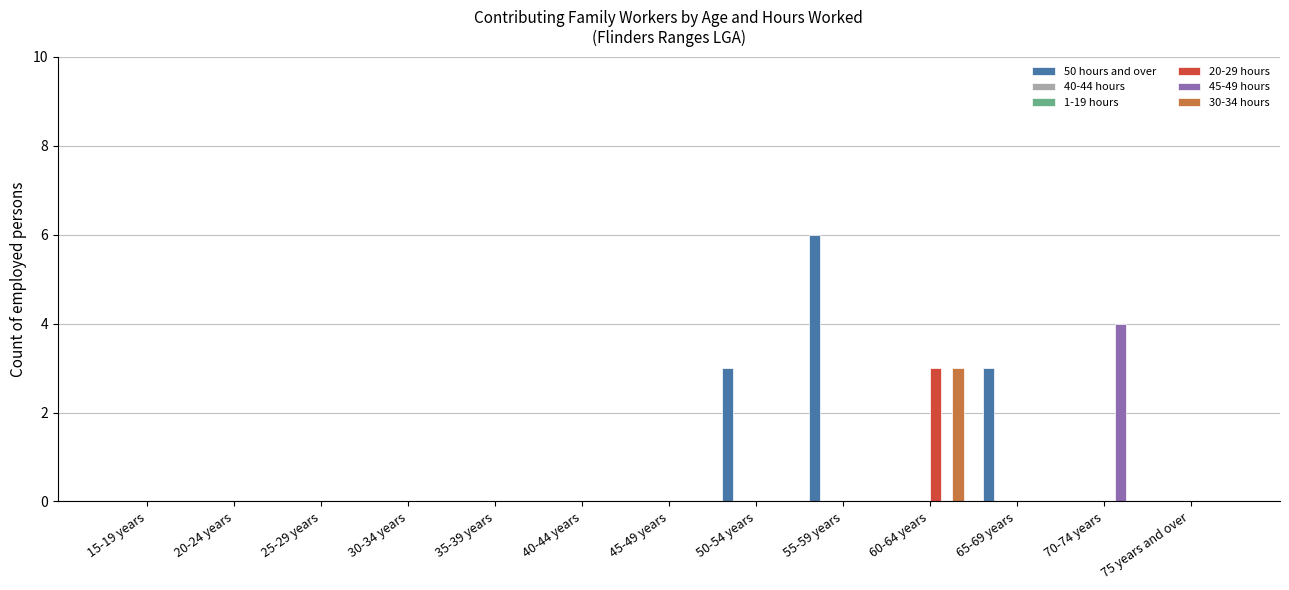

How many categories are shown in the chart?

13